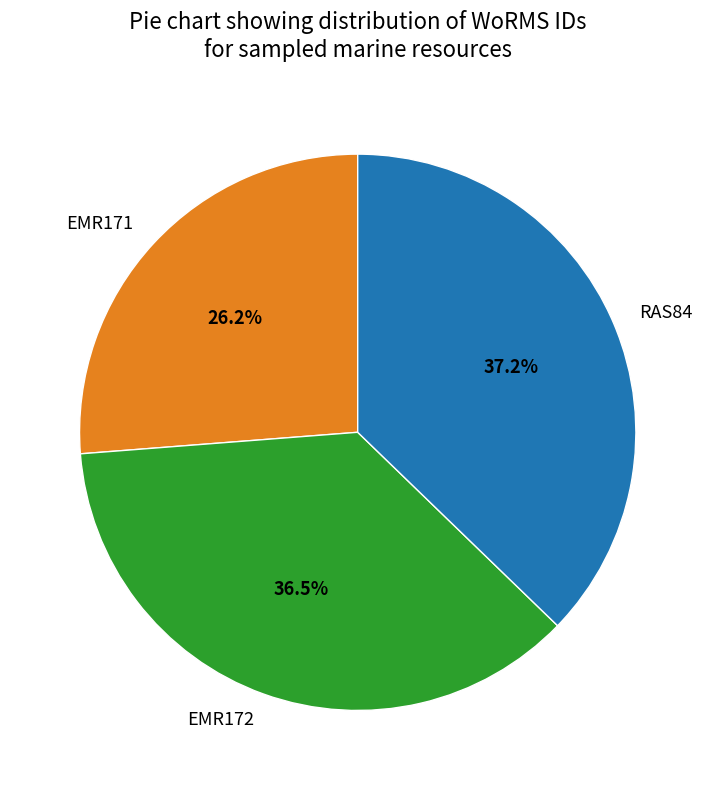

Is there any slice that represents more than half of the pie?

No